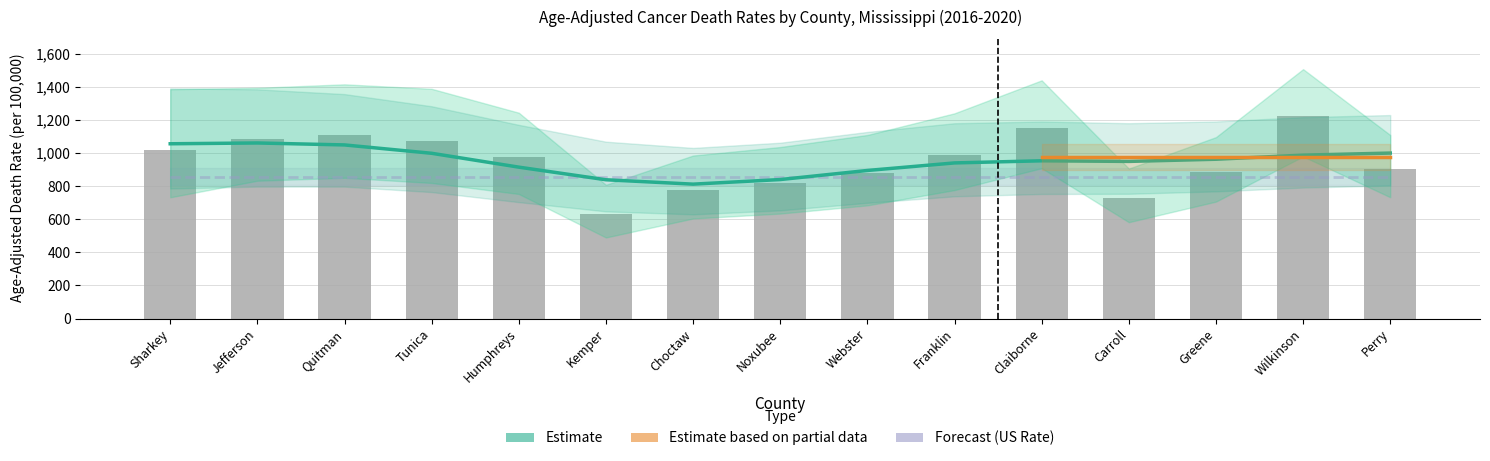

What is the sum of the Upper CI values at Wilkinson and Carroll?

2412.4